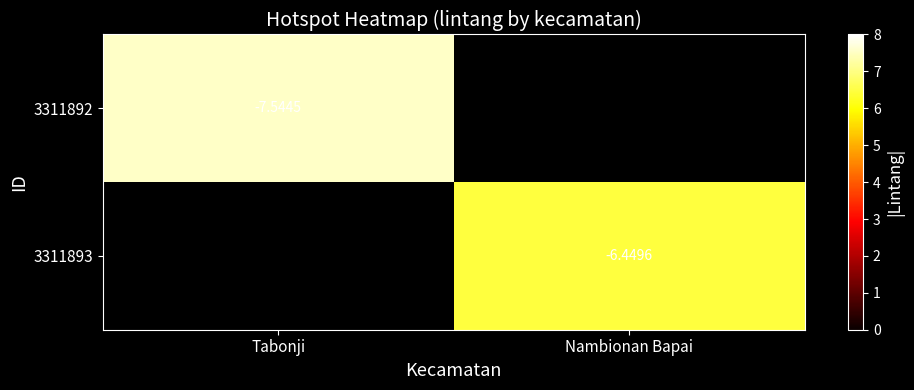

Is the value of 3311892 at Tabonji greater than the value of 3311893 at Nambionan Bapai?

No